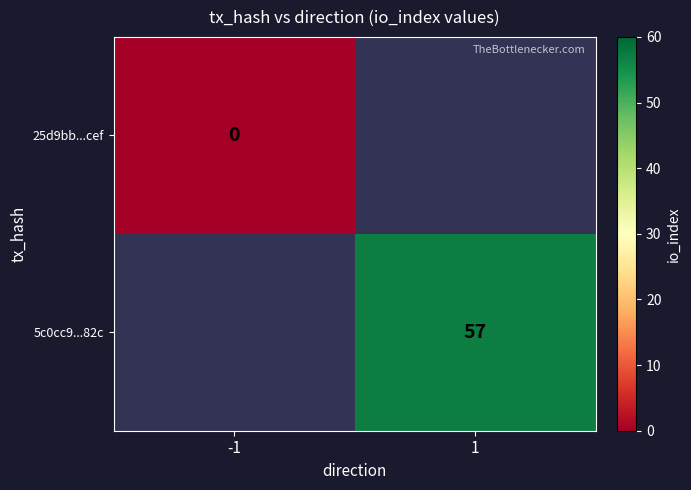

True or false: 5c0cc9...82c has a value of 57 at 1.

True